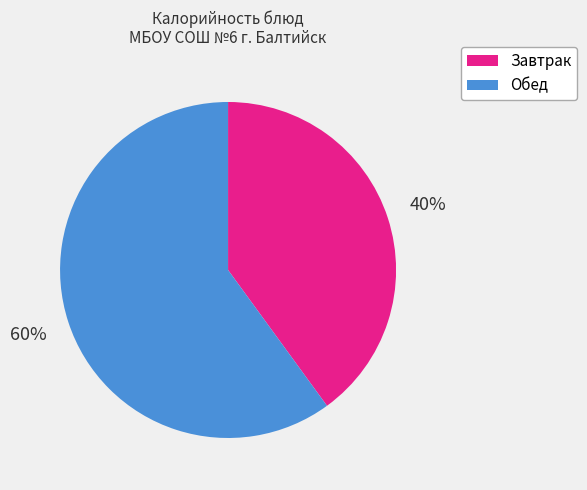

To the nearest percent, what portion does Обед represent?

60%